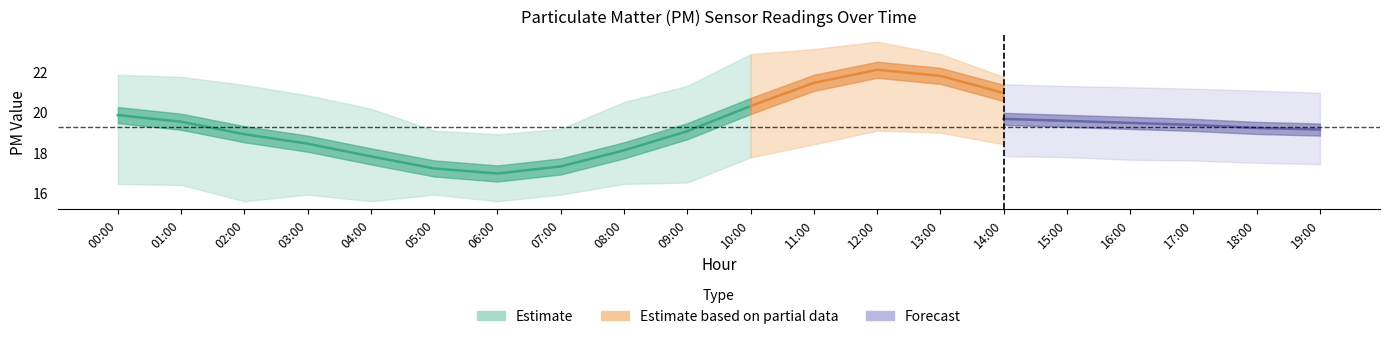

What position from the left is 01:00?

2